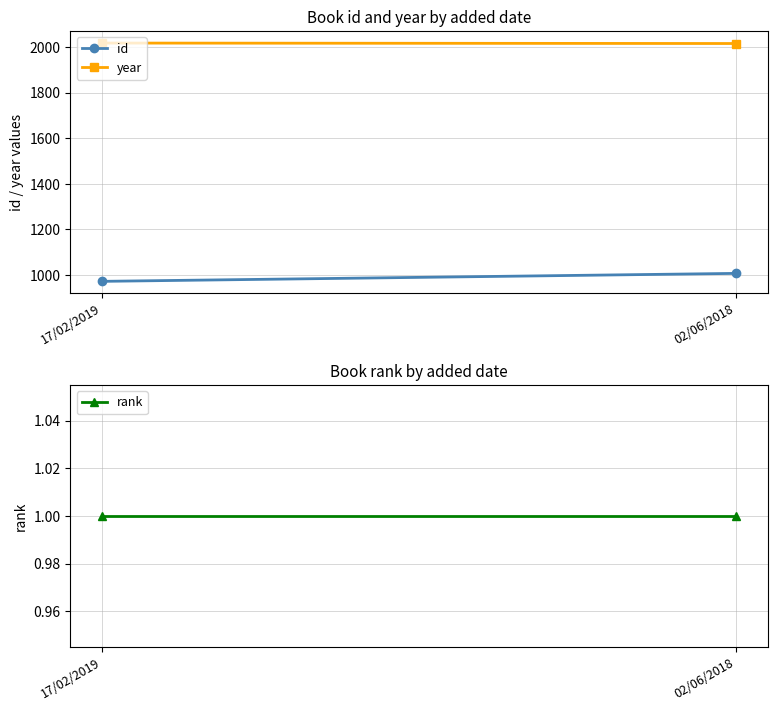

What is the label of the 2nd point from the right?

17/02/2019